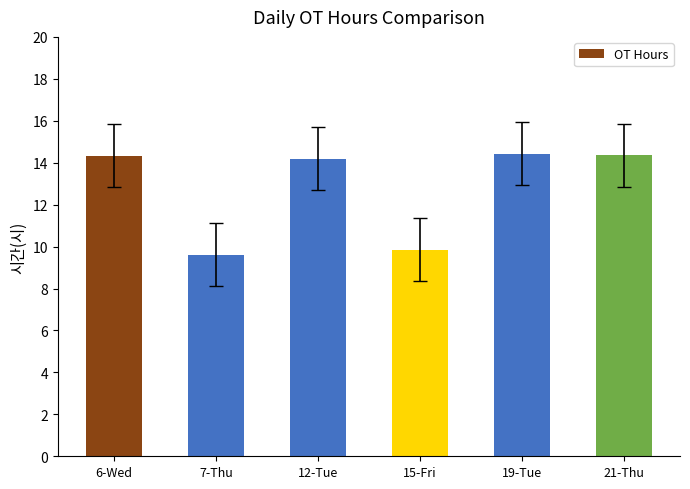

Which has a higher value, 19-Tue or 7-Thu?

19-Tue